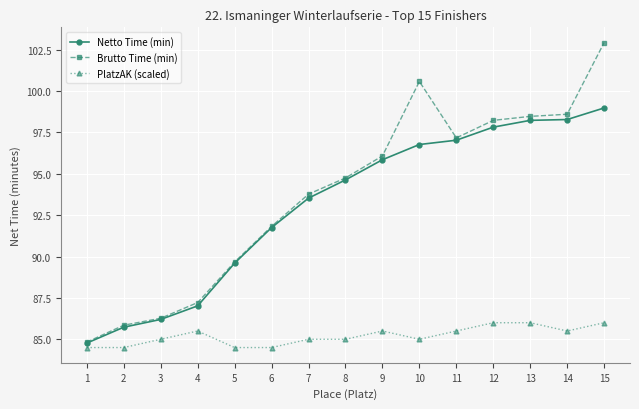

Does the chart have visible grid lines?

Yes